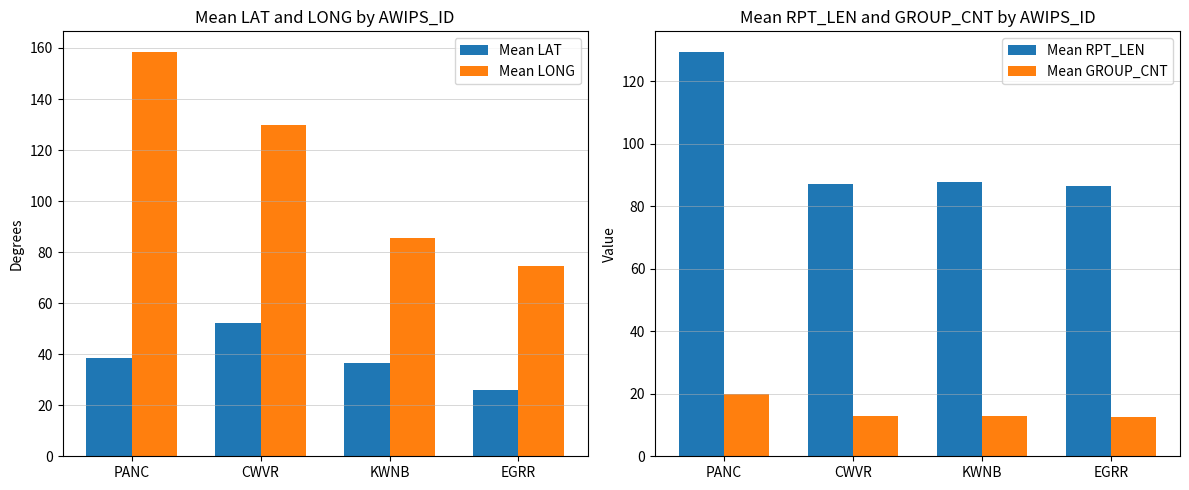

Between PANC and CWVR, which series saw the biggest shift?

Mean RPT_LEN